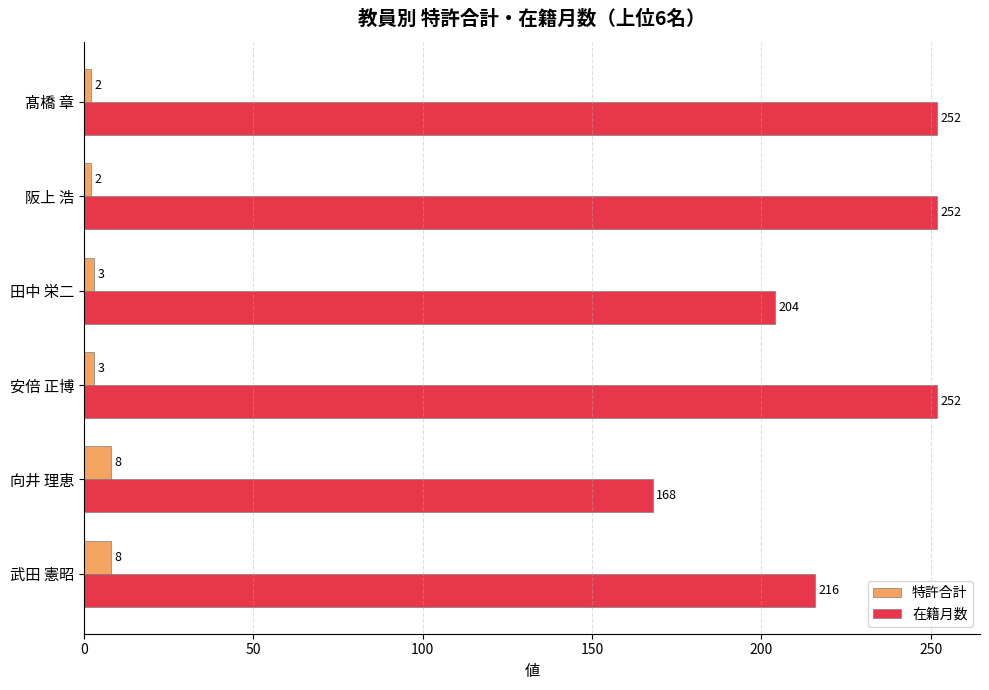

What is the difference between the maximum and minimum values in the 在籍月数 series?

84